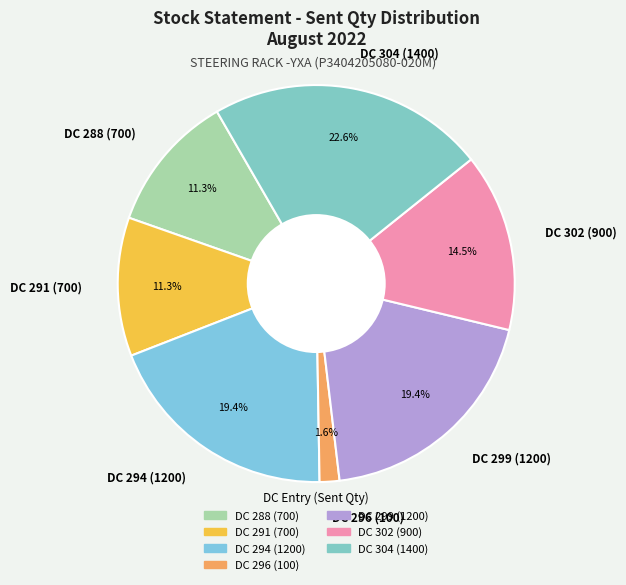

What is the ratio of the value at DC 302 (900) to the value at DC 304 (1400)?

0.6